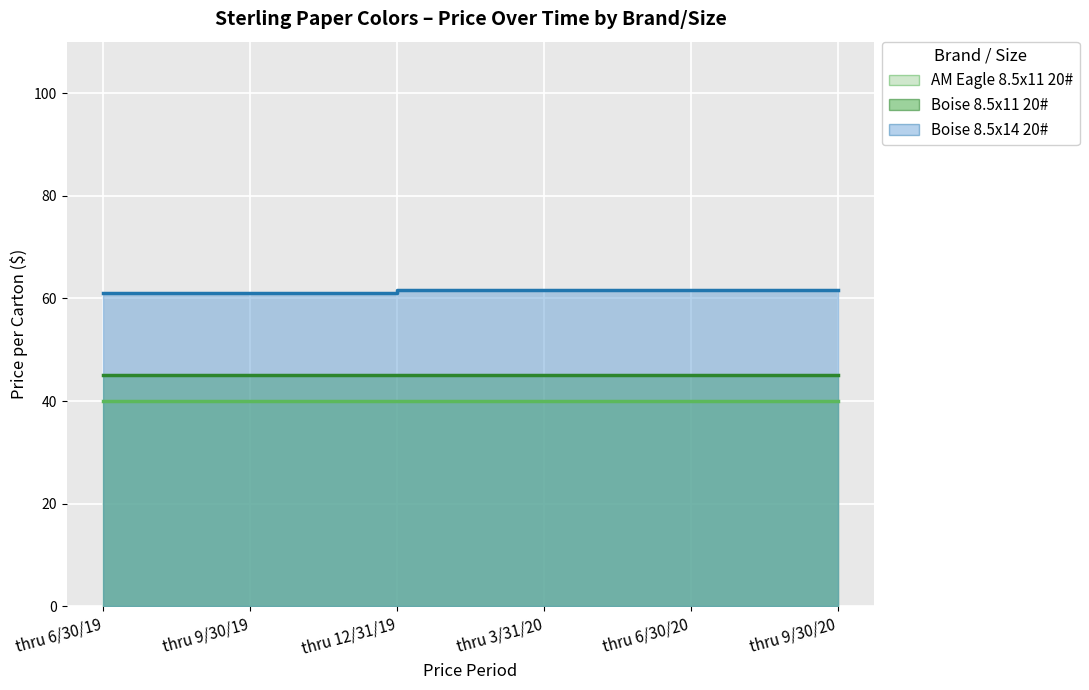

What is the minimum value for AM Eagle 8.5x11 20#?

39.9